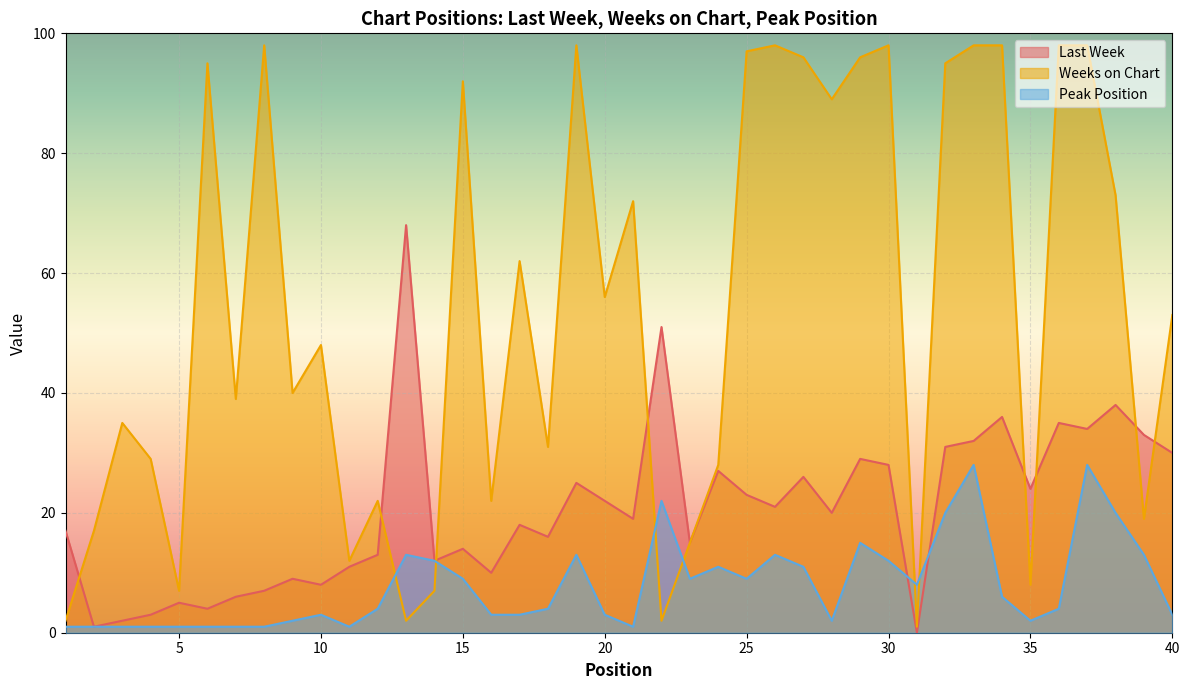

Rank the series by their average value, from lowest to highest.

Peak Position, Last Week, Weeks on Chart